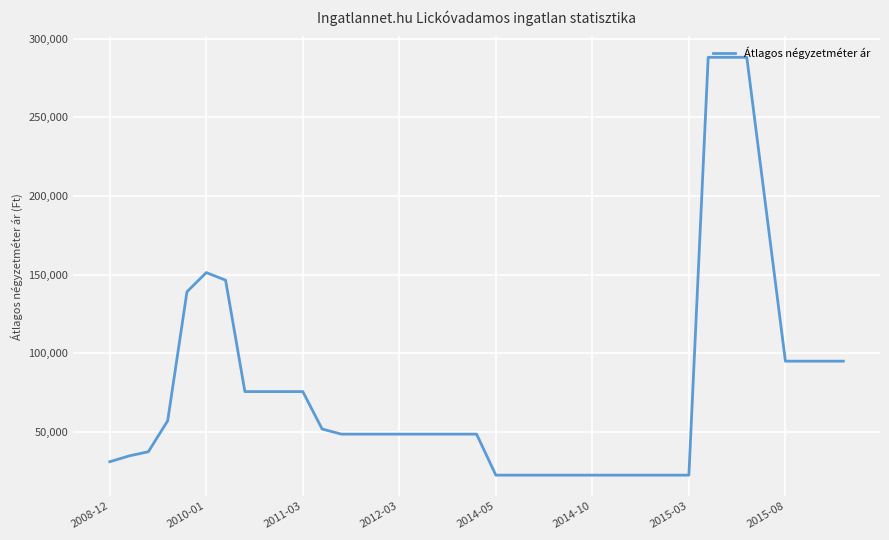

What is the smallest value displayed?

22413